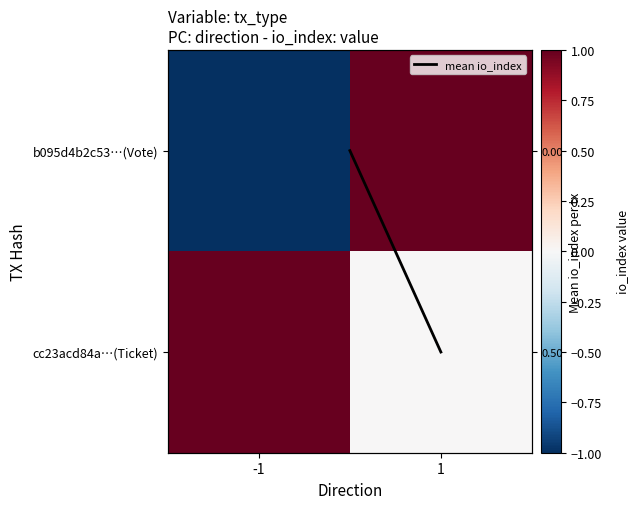

The cc23acd84a…(Ticket) series shows 1 at -1. True or false?

True